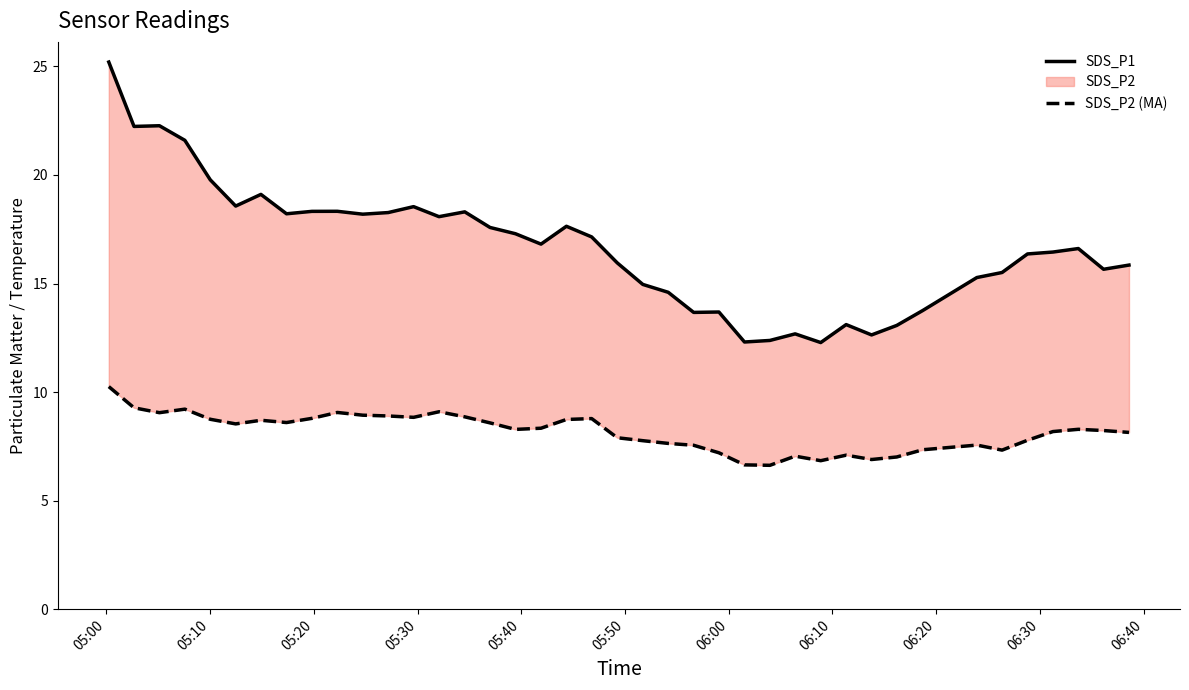

Which label corresponds to the largest value in the chart?

05:00